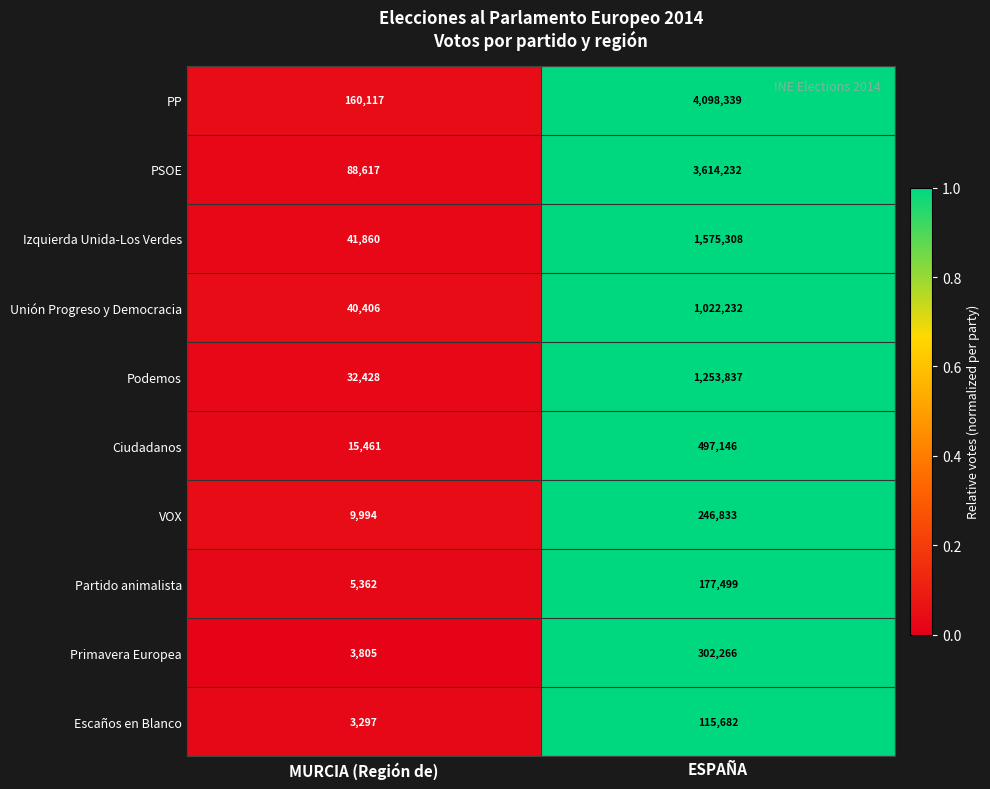

True or false: VOX has a value of 2215 at MURCIA (Región de).

False